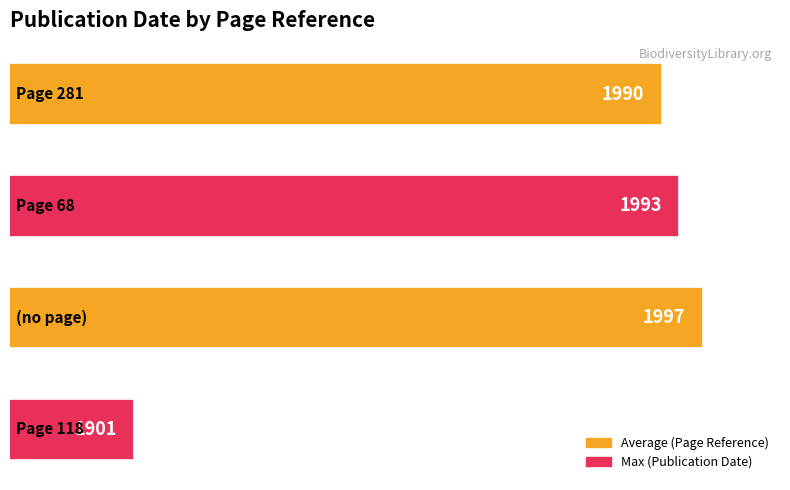

What is the difference between the maximum and second lowest values?

7